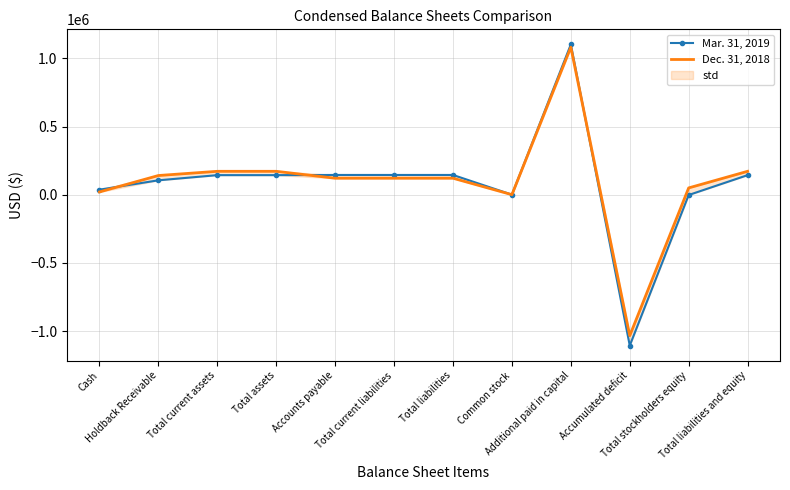

What is the difference between the Mar. 31, 2019 values at Holdback Receivable and Accumulated deficit?

1212305